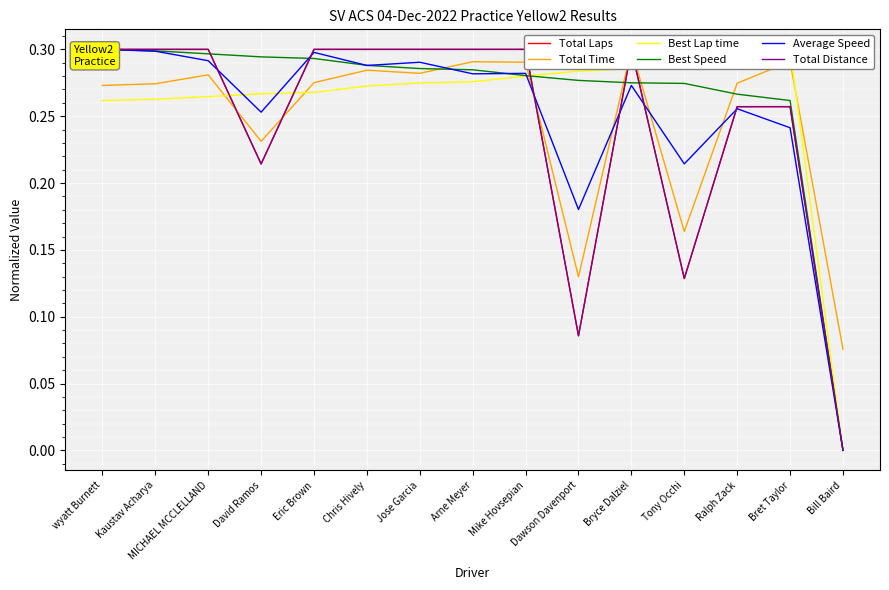

Which series changed the most between Chris Hively and Bret Taylor?

Average Speed